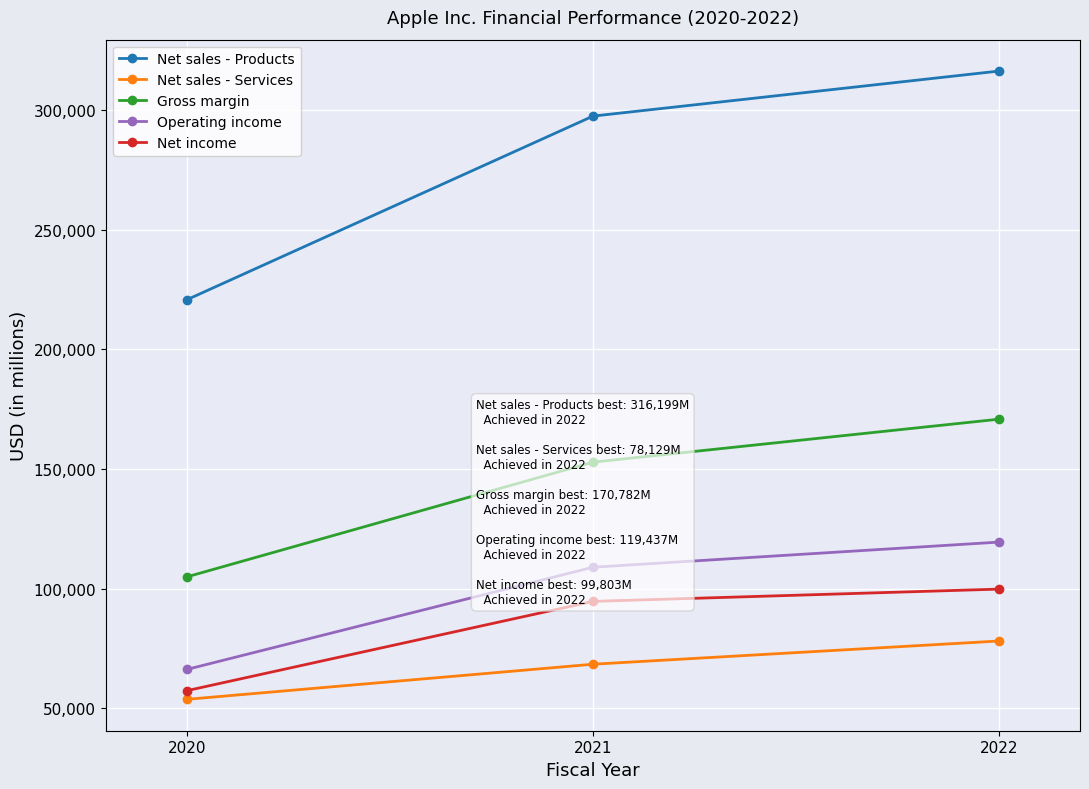

At how many categories does at least one series exceed 261492?

2